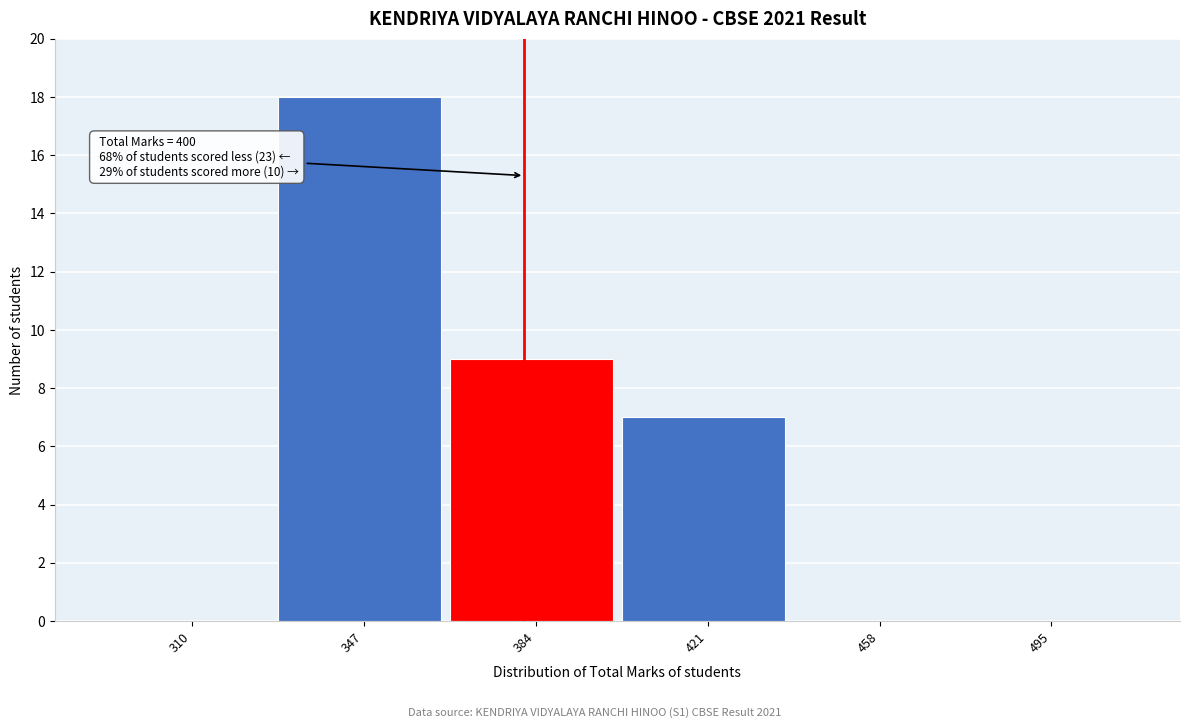

Reading left to right, what are all the values shown in this chart?

310=0	347=18	384=9	421=7	458=0	495=0